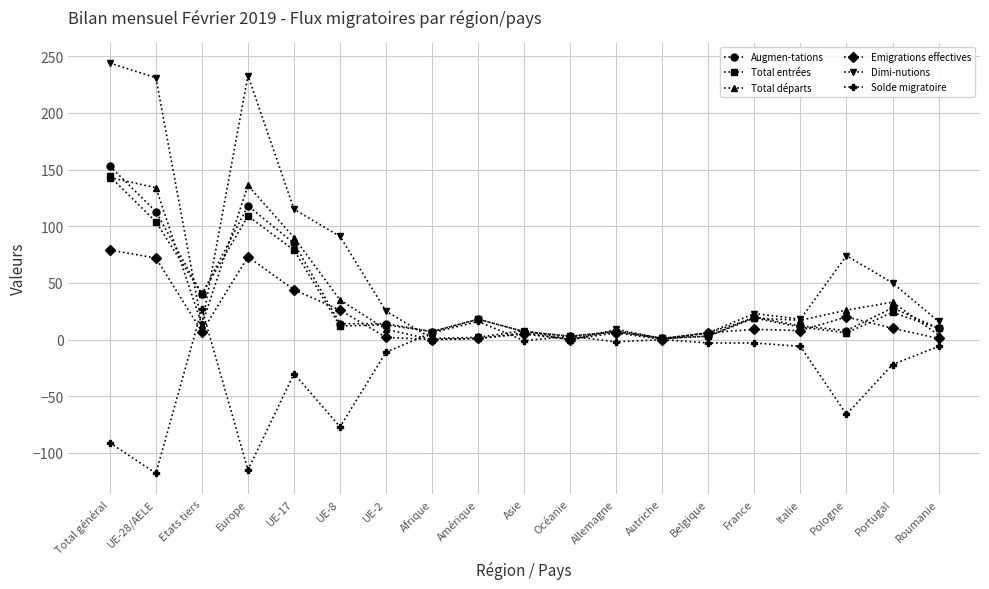

At which label is Dimi-nutions closest to 122?

UE-17